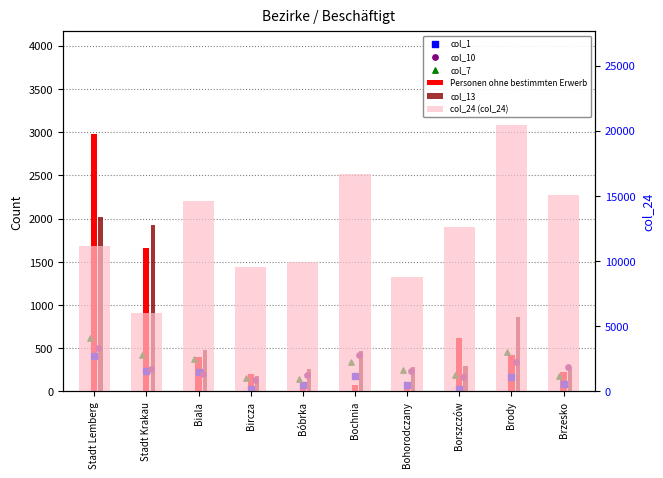

At how many categories does at least one series exceed 3217?

10